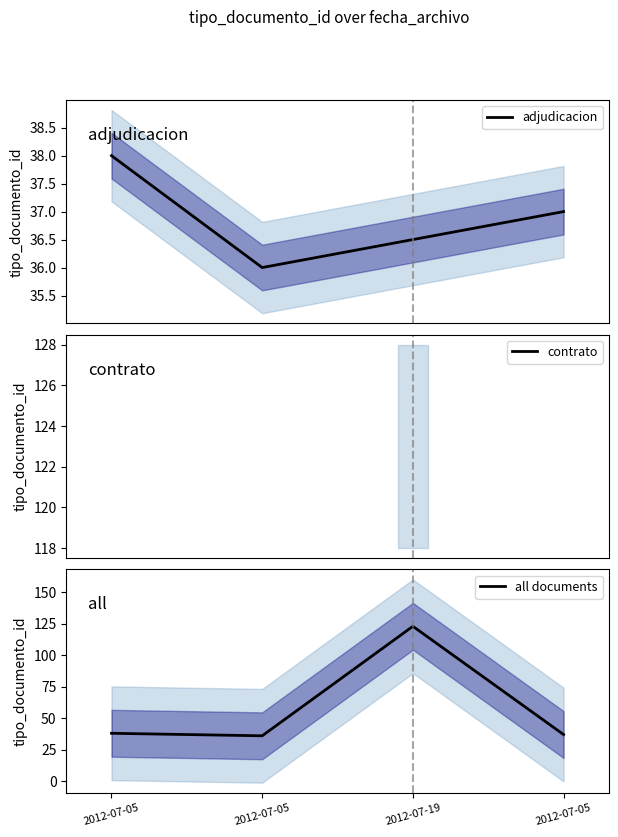

What is the ratio of the value at 2012-07-05 to the value at 2012-07-05?

1.1